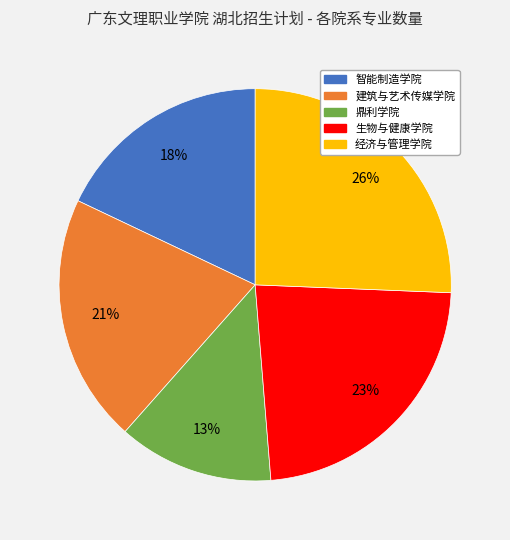

Do 建筑与艺术传媒学院 and 鼎利学院 together represent more than half of the pie?

No